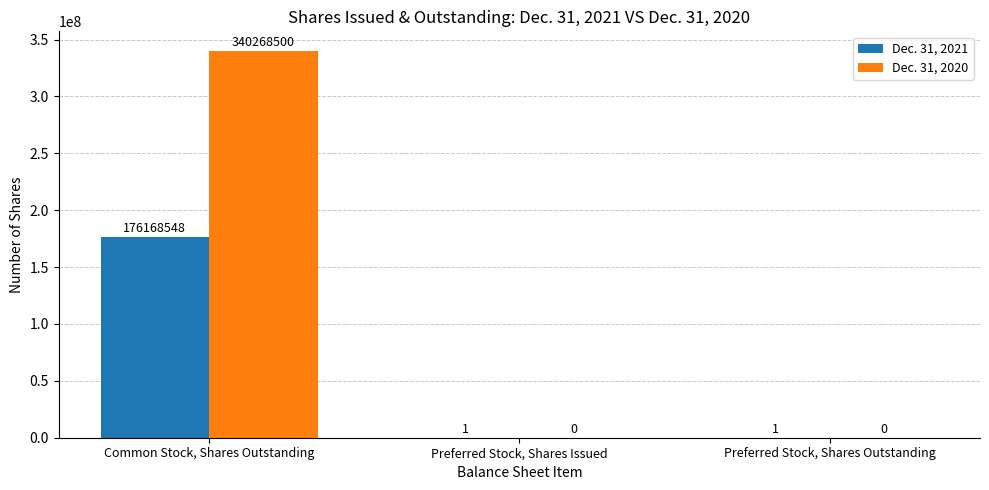

Which series has the widest spread of values?

Dec. 31, 2020